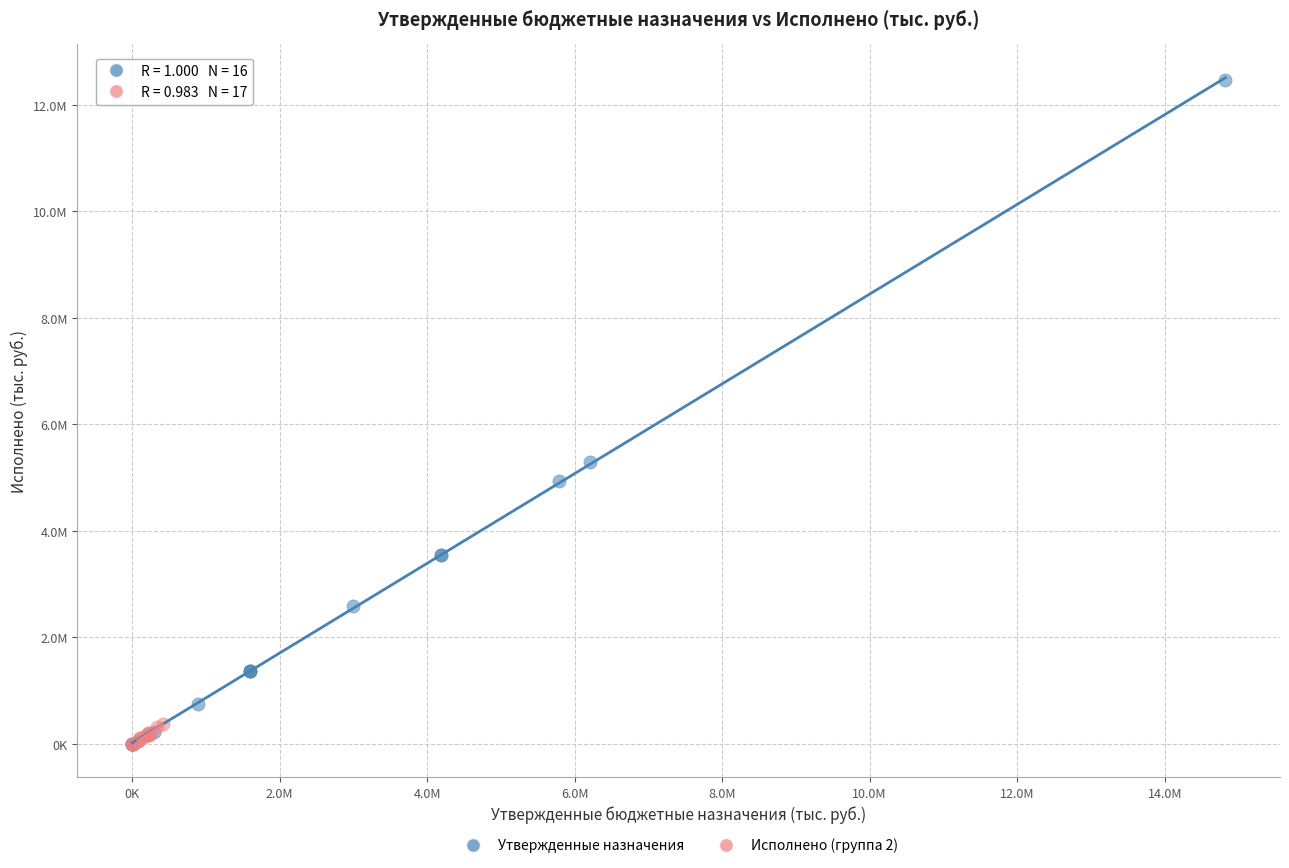

Which series contains the highest Y value?

Утвержденные назначения